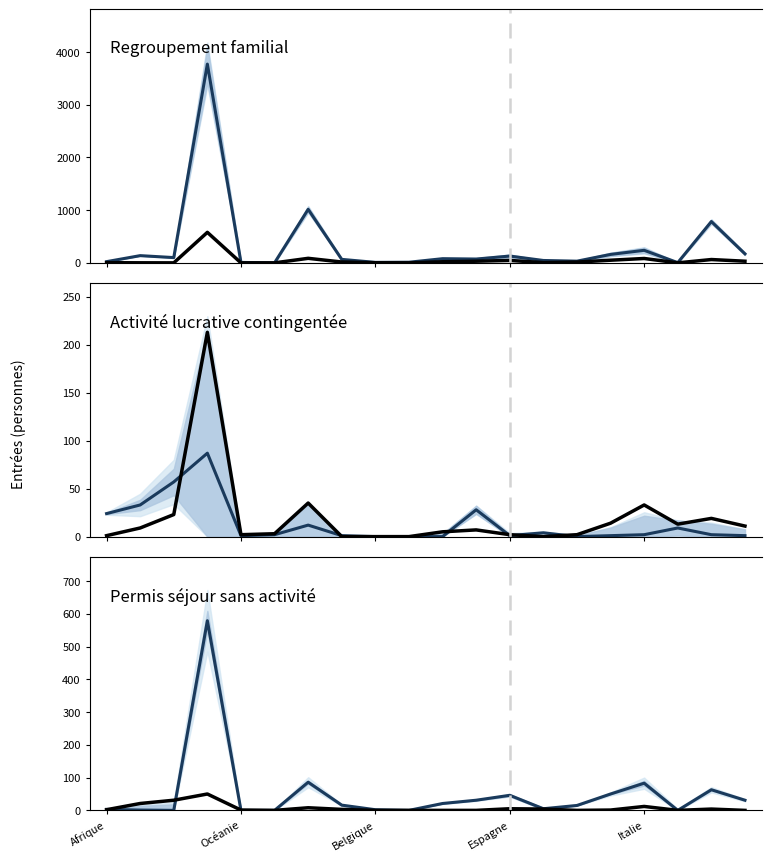

Is this an area chart (filled region under the line)?

No